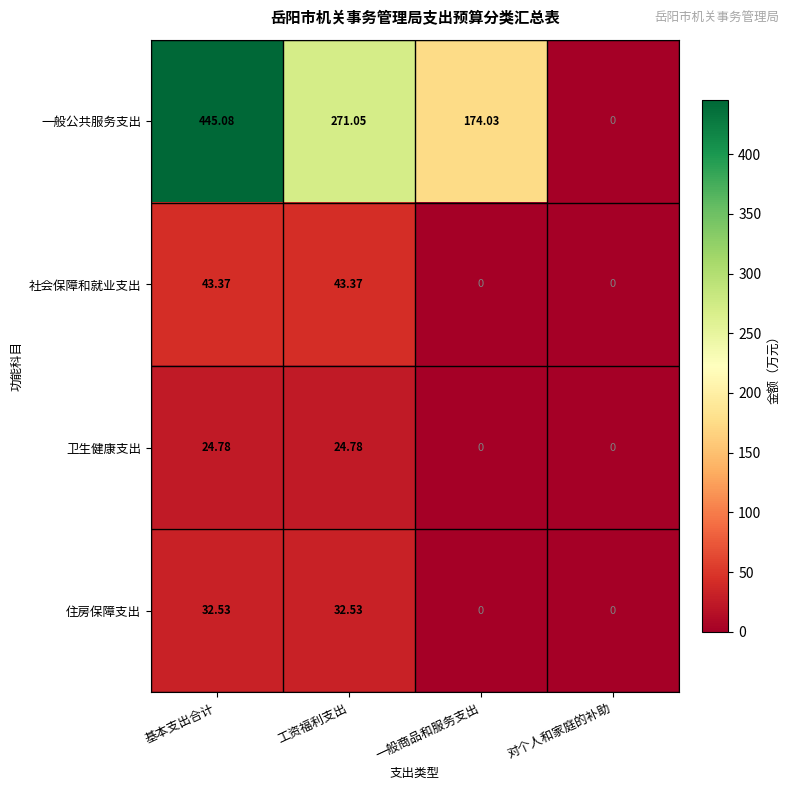

At which label does 一般公共服务支出 reach its peak?

基本支出合计